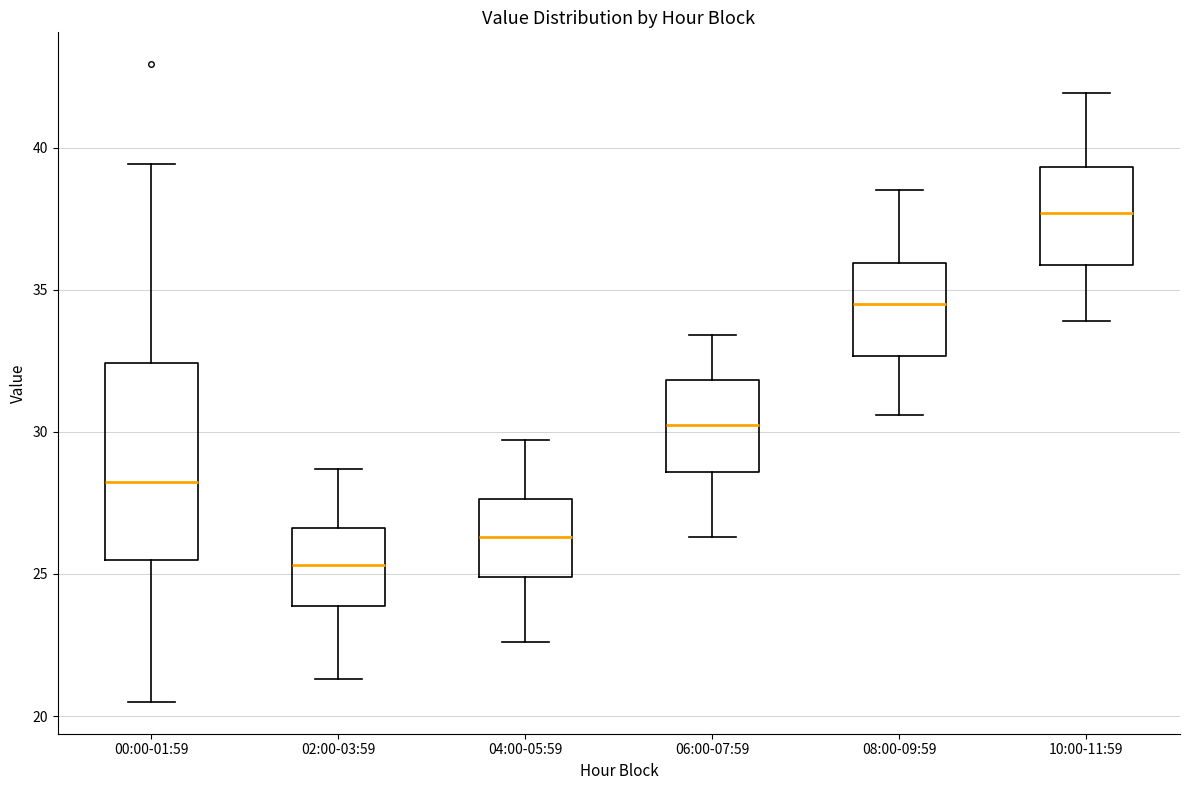

Where does the upper whisker of the box for 04:00-05:59 end on the y-axis? The values are not printed on the chart, so give them approximately, as read against the axis.

29.5